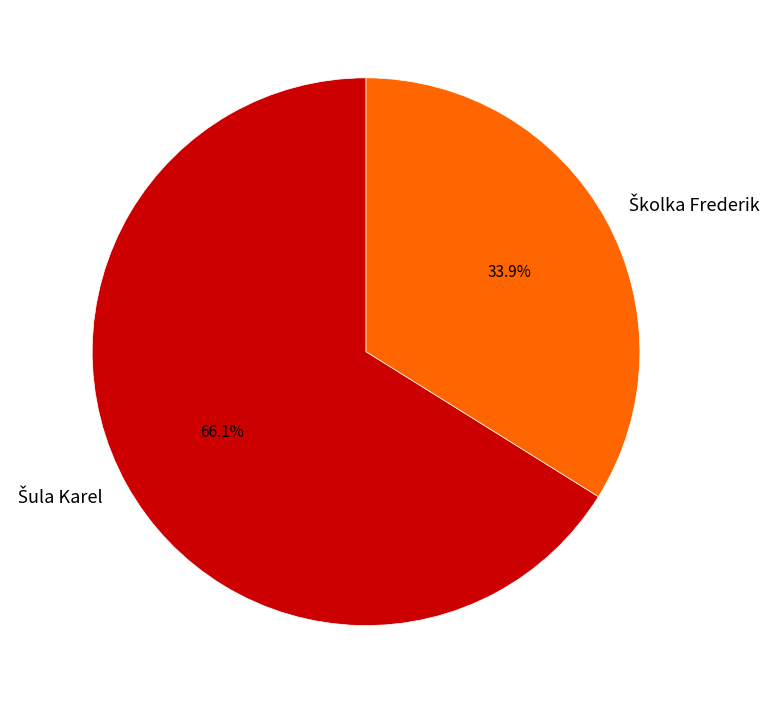

Is there a majority slice in this chart?

Yes